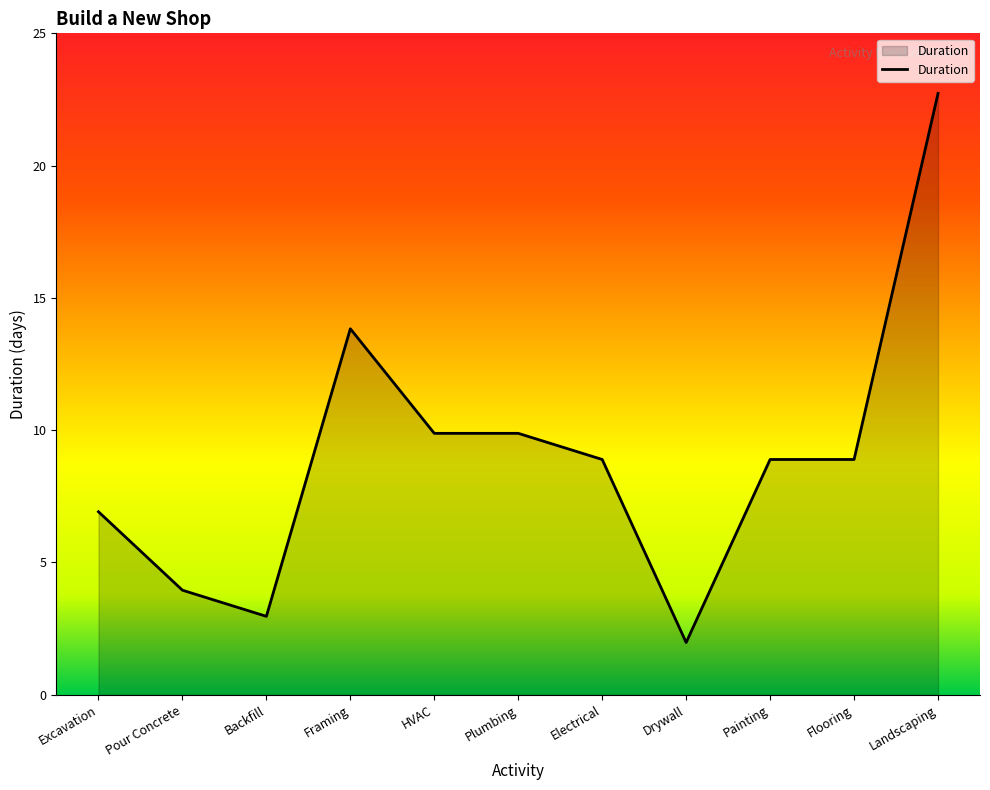

Rank the categories by value from highest to lowest.

Landscaping, Framing, HVAC, Plumbing, Electrical, Painting, Flooring, Excavation, Pour Concrete, Backfill, Drywall